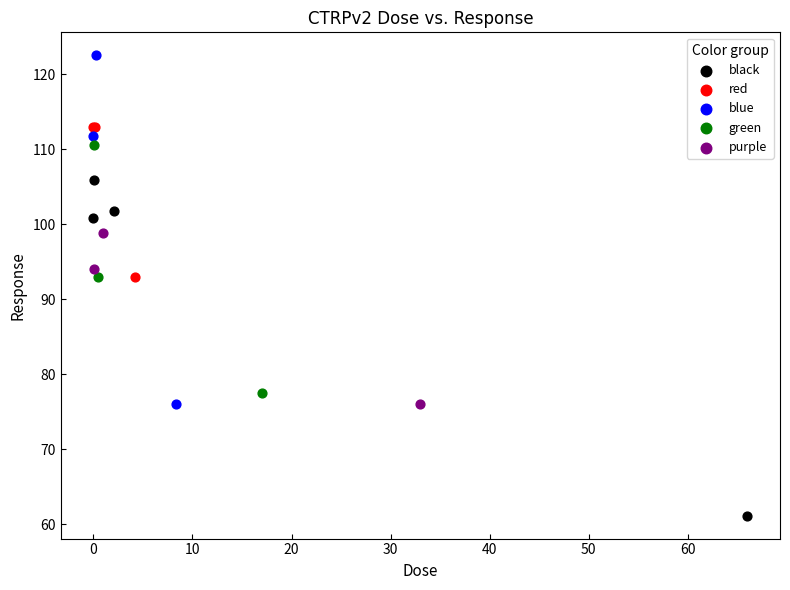

Which series reaches the minimum Y coordinate?

black